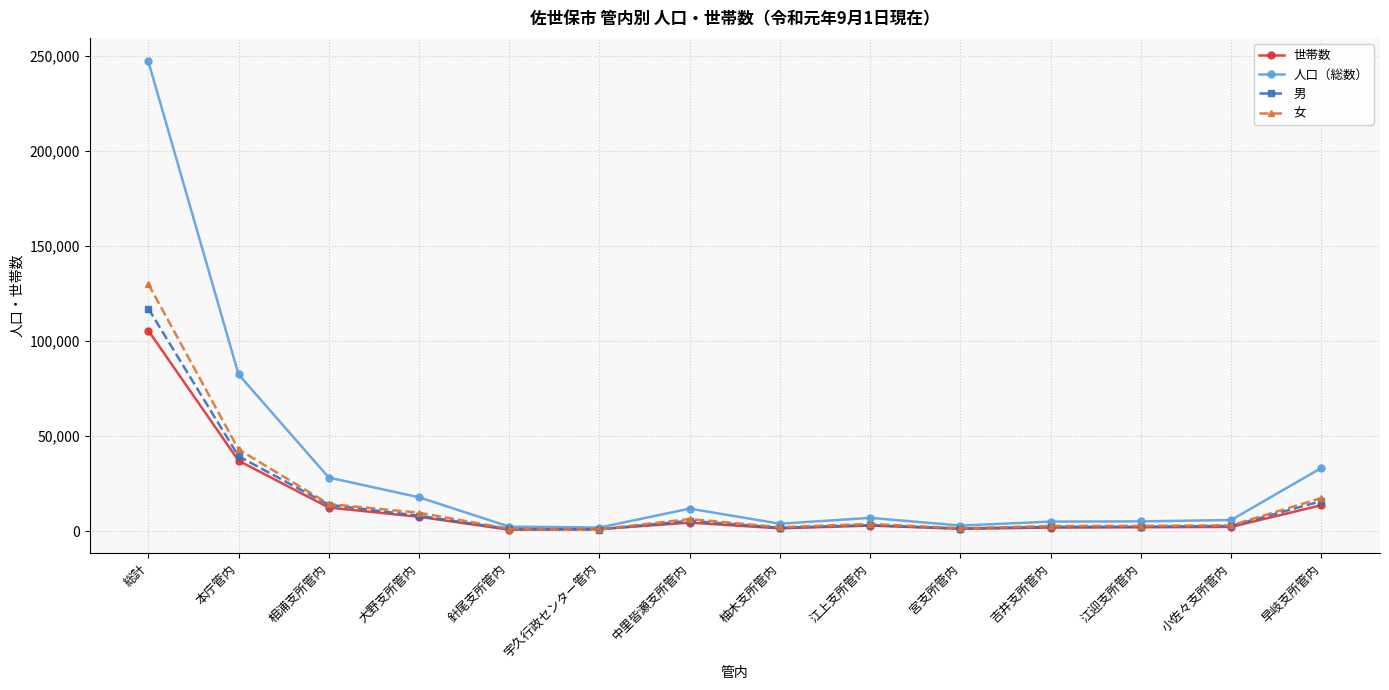

What is the label of the 1st point from the right?

早岐支所管内